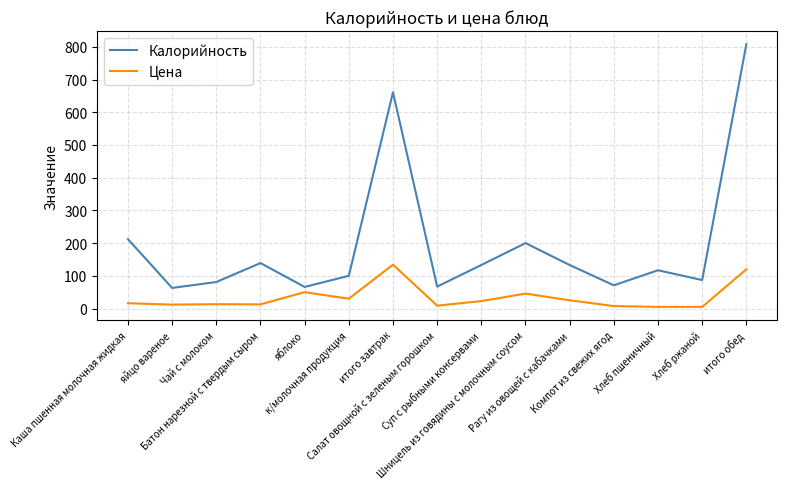

Which series has the largest range (max minus min)?

Калорийность